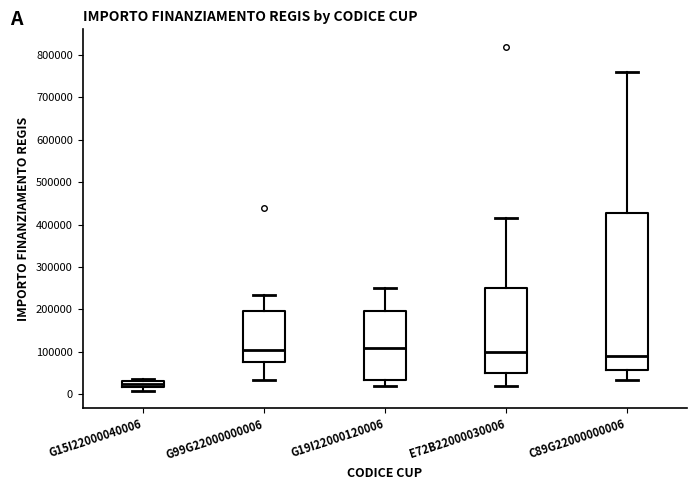

Which box is the tallest, from its lower edge to its upper edge?

C89G22000000006